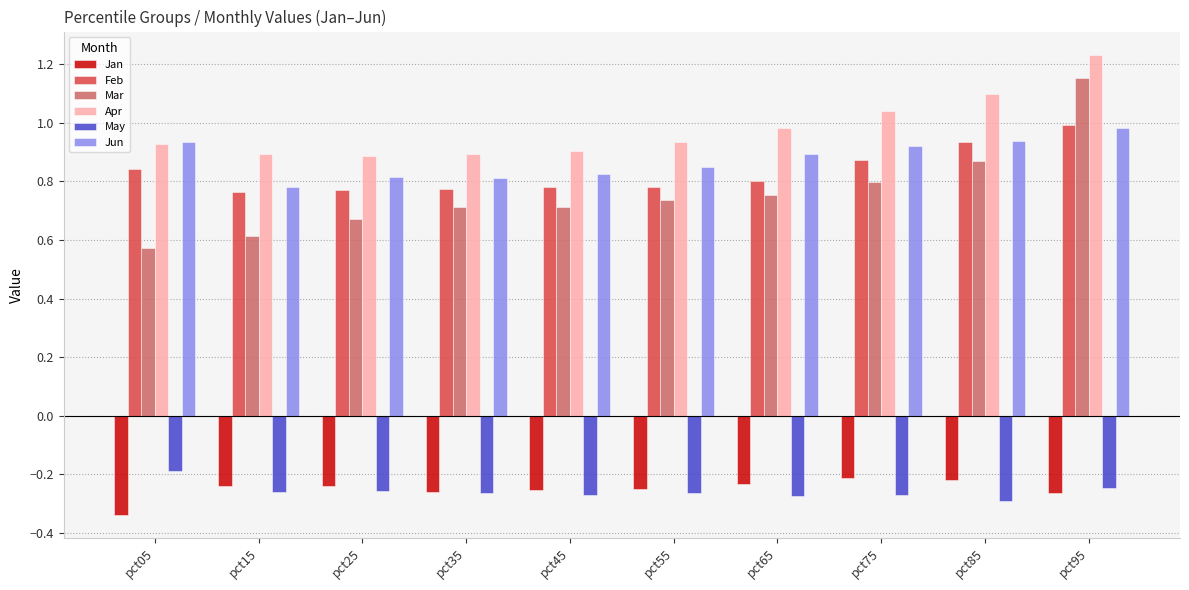

Which category has the highest value in the Apr series?

pct95